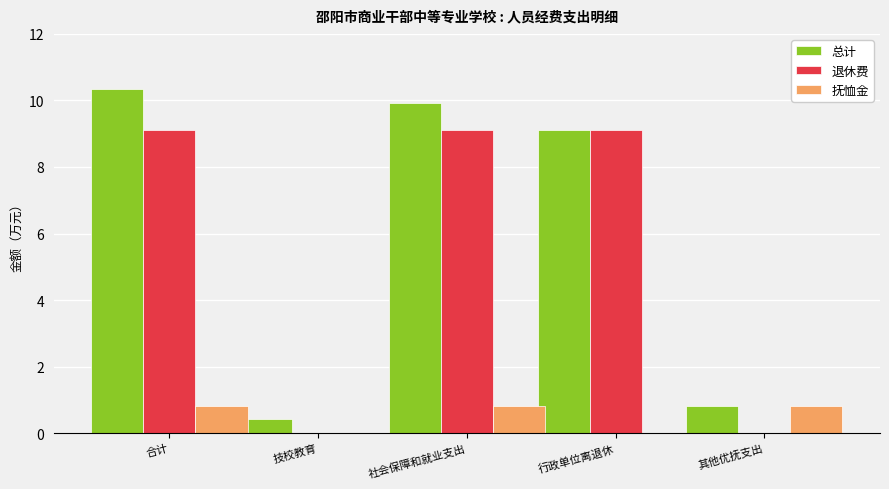

What is the sum of the 退休费 values at 其他优抚支出 and 合计?

9.1